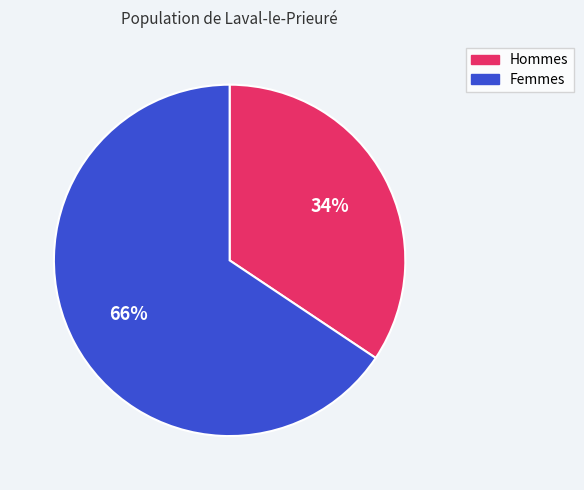

Does any single category account for the majority?

Yes